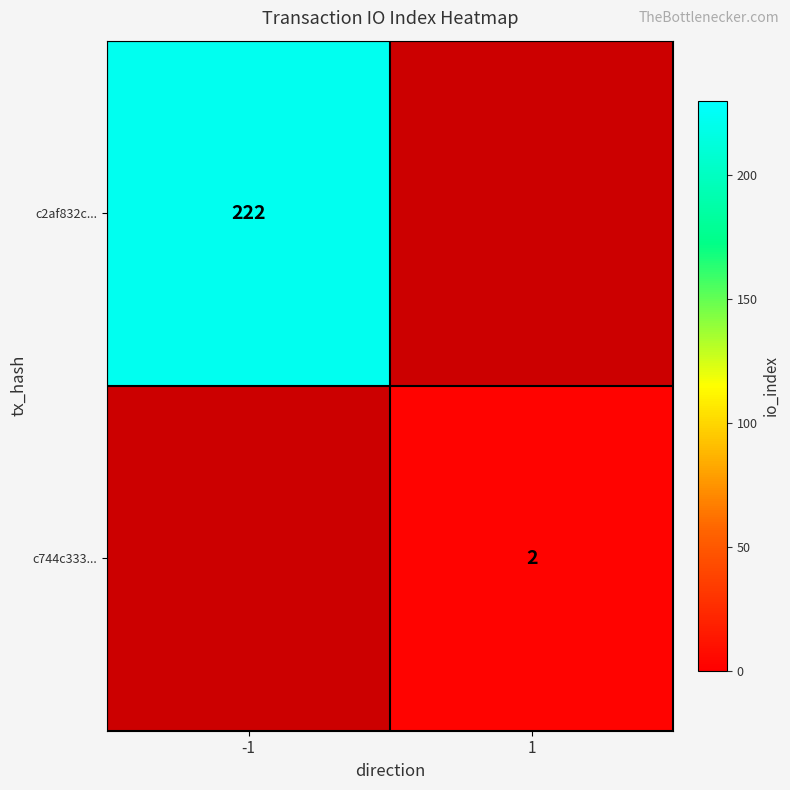

The value of c744c333... at 1 is 3. True or false?

False